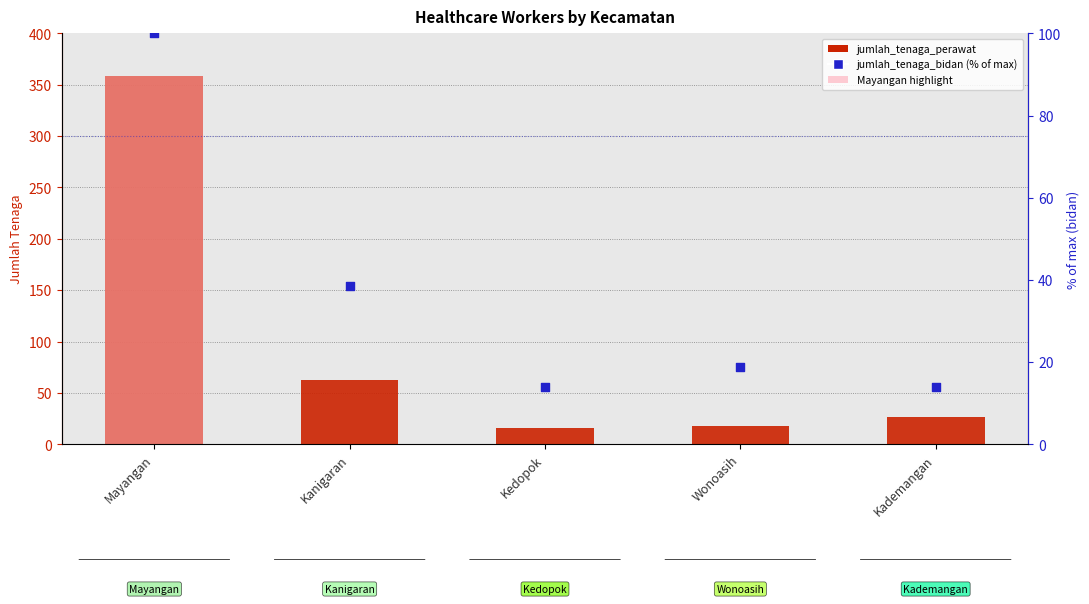

At how many categories does at least one series exceed 105?

1